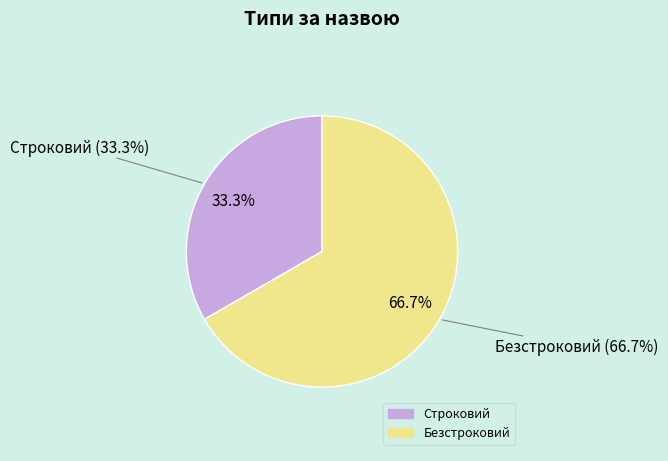

Which category has the biggest portion of the pie?

Безстроковий